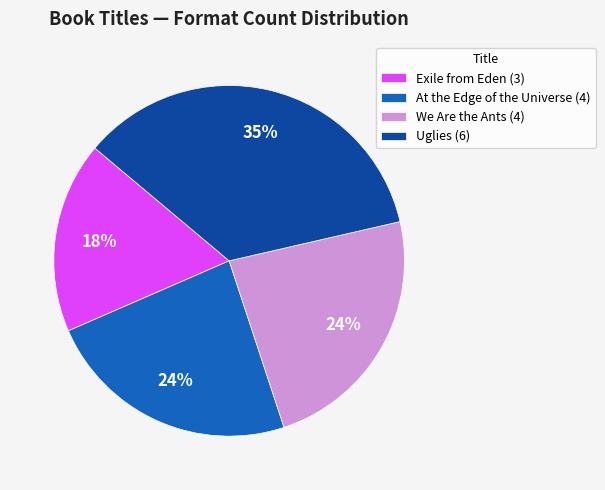

What is the ratio of the value at Uglies (6) to the value at We Are the Ants (4)?

1.5